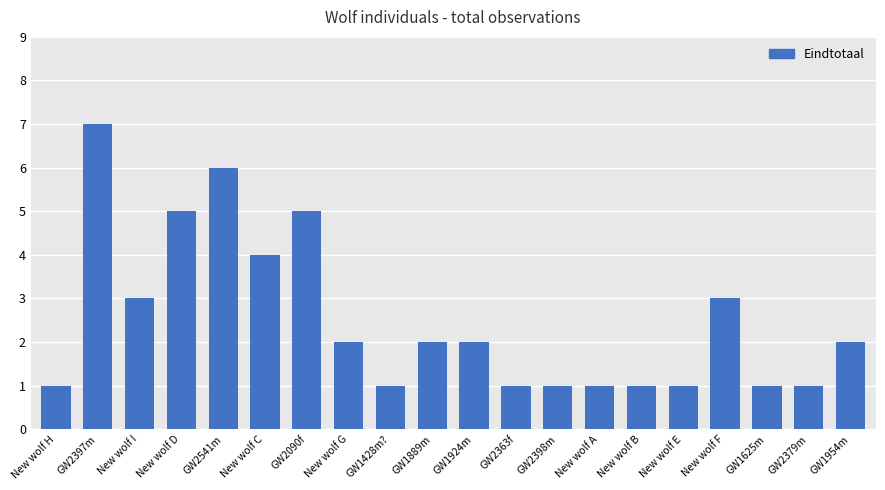

Where does the data first go above 2?

GW2397m